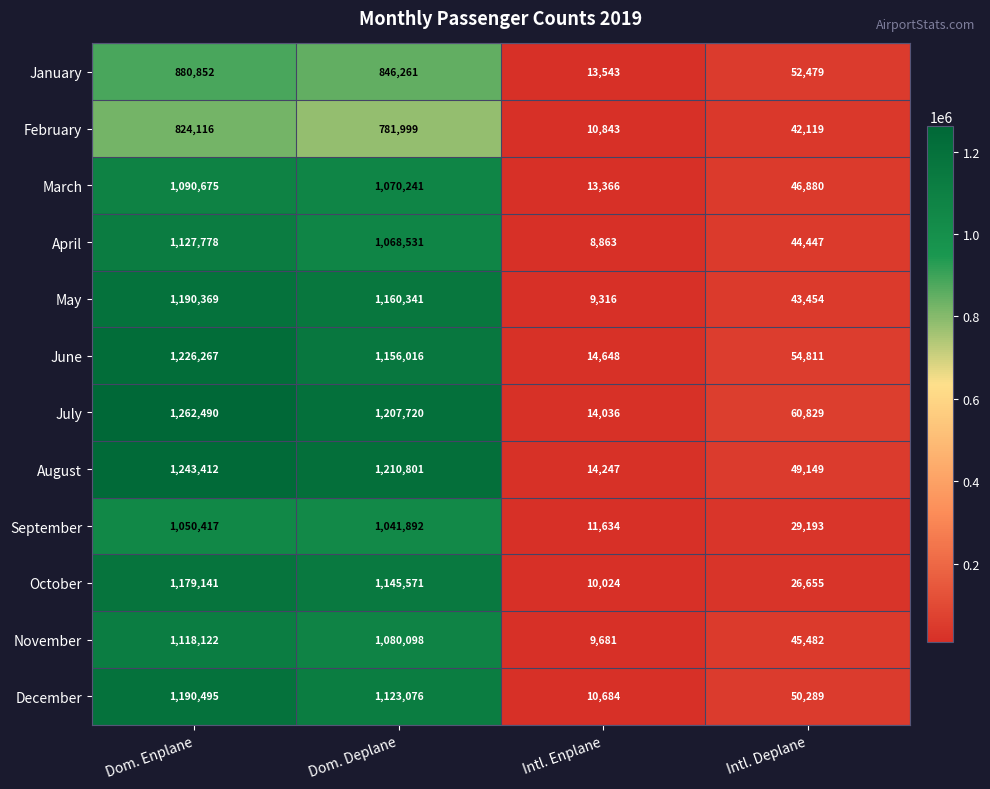

What is the maximum value for October?

1179141